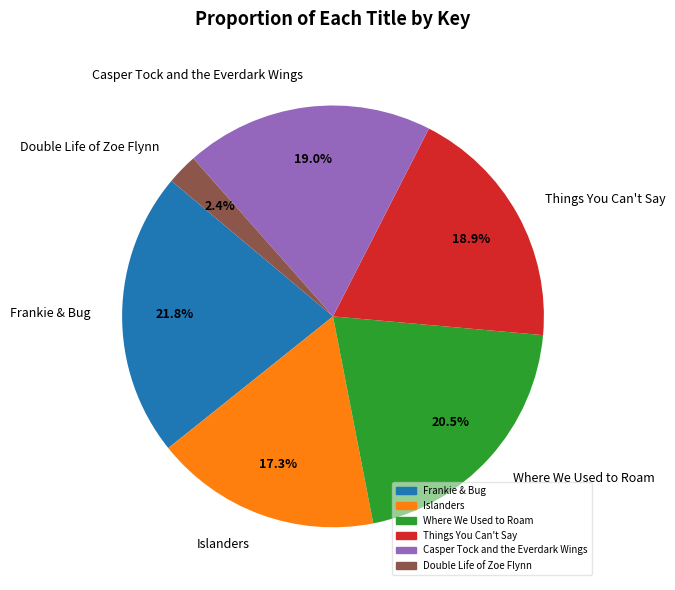

To the nearest percent, what is the average slice percentage?

17%